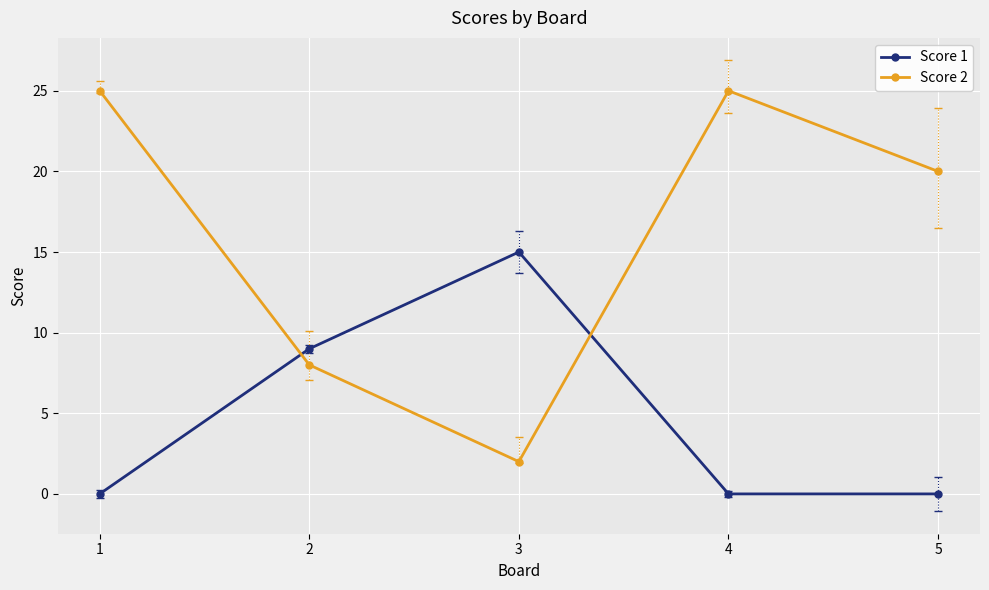

Reading right to left, transcribe all the data shown in this chart.

Score 1: 0	0	15	9	0
Score 2: 20	25	2	8	25